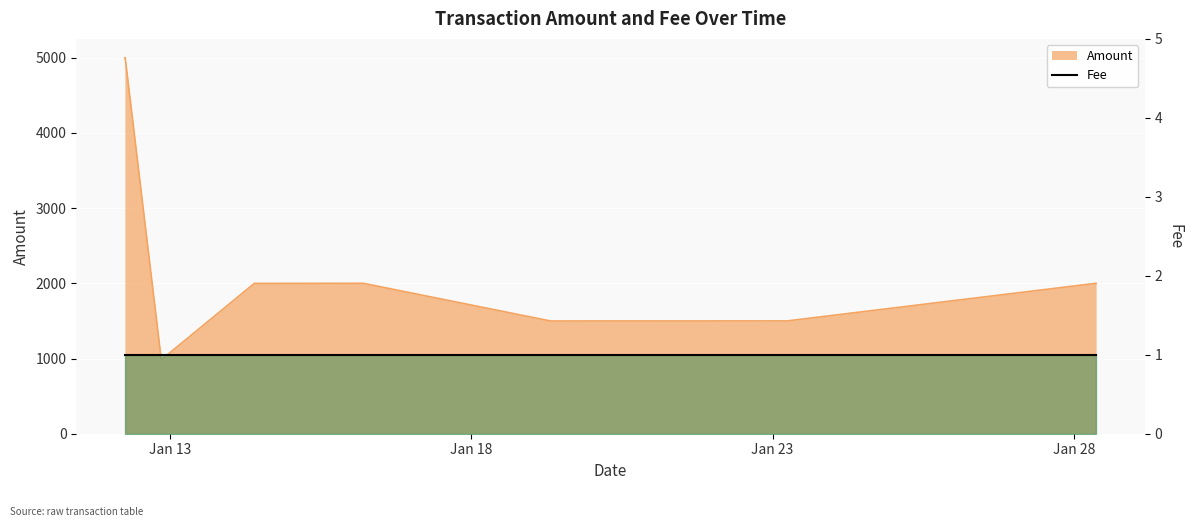

How many points are higher than both their immediate neighbors (excluding endpoints)?

4